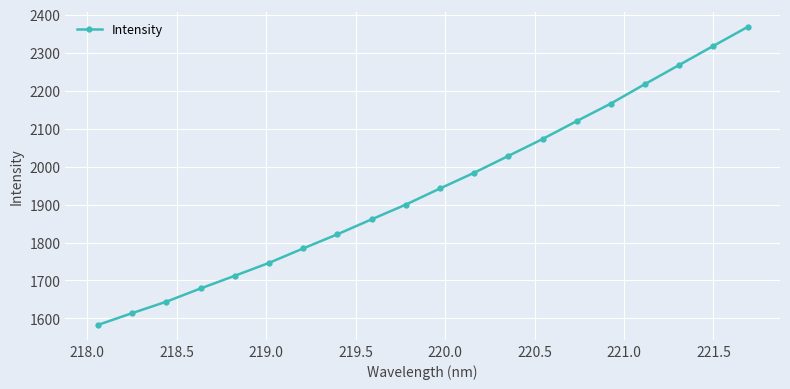

What is the smallest value displayed?

1583.0